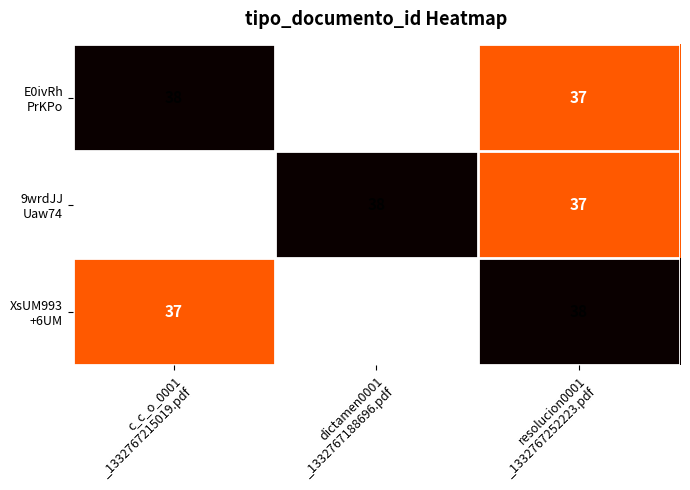

What is the maximum value shown in the chart?

38